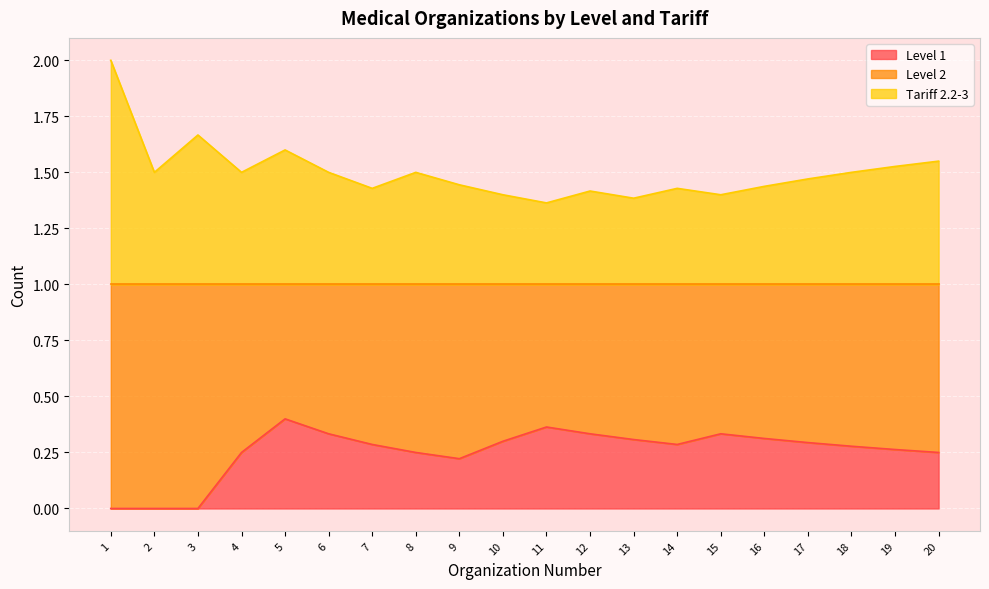

The value of Tariff 2.2-3 at 18 is 0.3. True or false?

False